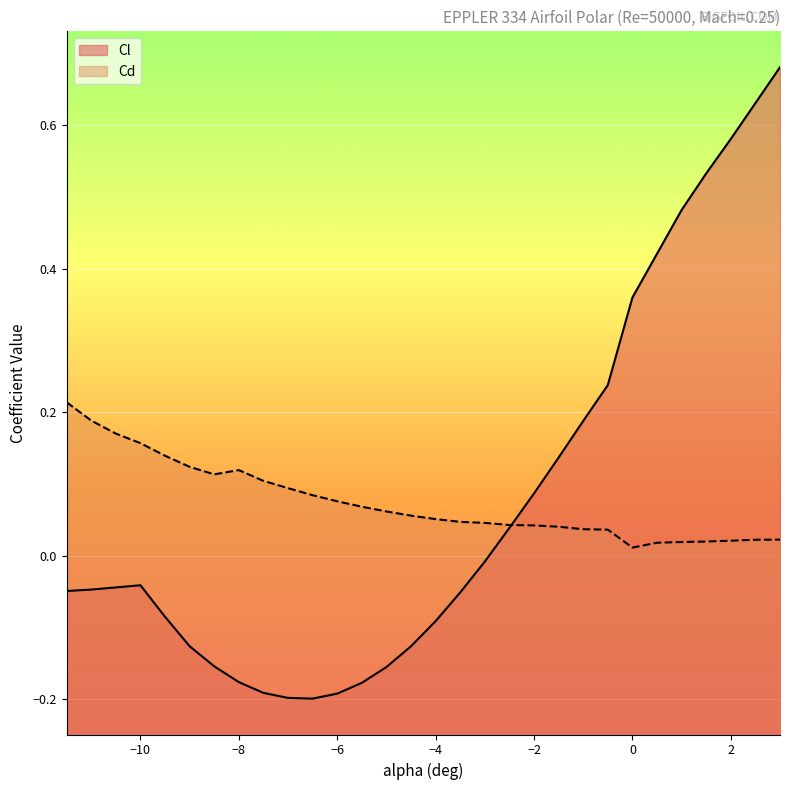

Reading left to right, transcribe all the data shown in this chart.

Cl: -11.5=-0.0	-11=-0.0	-10.5=-0.0	-10=-0.0	-9.5=-0.1	-9=-0.1	-8.5=-0.2	-8=-0.2	-7.5=-0.2	-7=-0.2	-6.5=-0.2	-6=-0.2	-5.5=-0.2	-5=-0.2	-4.5=-0.1	-4=-0.1	-3.5=-0.1	-3=-0.0	-2.5=0.0	-2=0.1	-1.5=0.1	-1=0.2	-0.5=0.2	0=0.4	0.5=0.4	1=0.5	1.5=0.5	2=0.6	2.5=0.6	3=0.7
Cd: -11.5=0.2	-11=0.2	-10.5=0.2	-10=0.2	-9.5=0.1	-9=0.1	-8.5=0.1	-8=0.1	-7.5=0.1	-7=0.1	-6.5=0.1	-6=0.1	-5.5=0.1	-5=0.1	-4.5=0.1	-4=0.1	-3.5=0.0	-3=0.0	-2.5=0.0	-2=0.0	-1.5=0.0	-1=0.0	-0.5=0.0	0=0.0	0.5=0.0	1=0.0	1.5=0.0	2=0.0	2.5=0.0	3=0.0